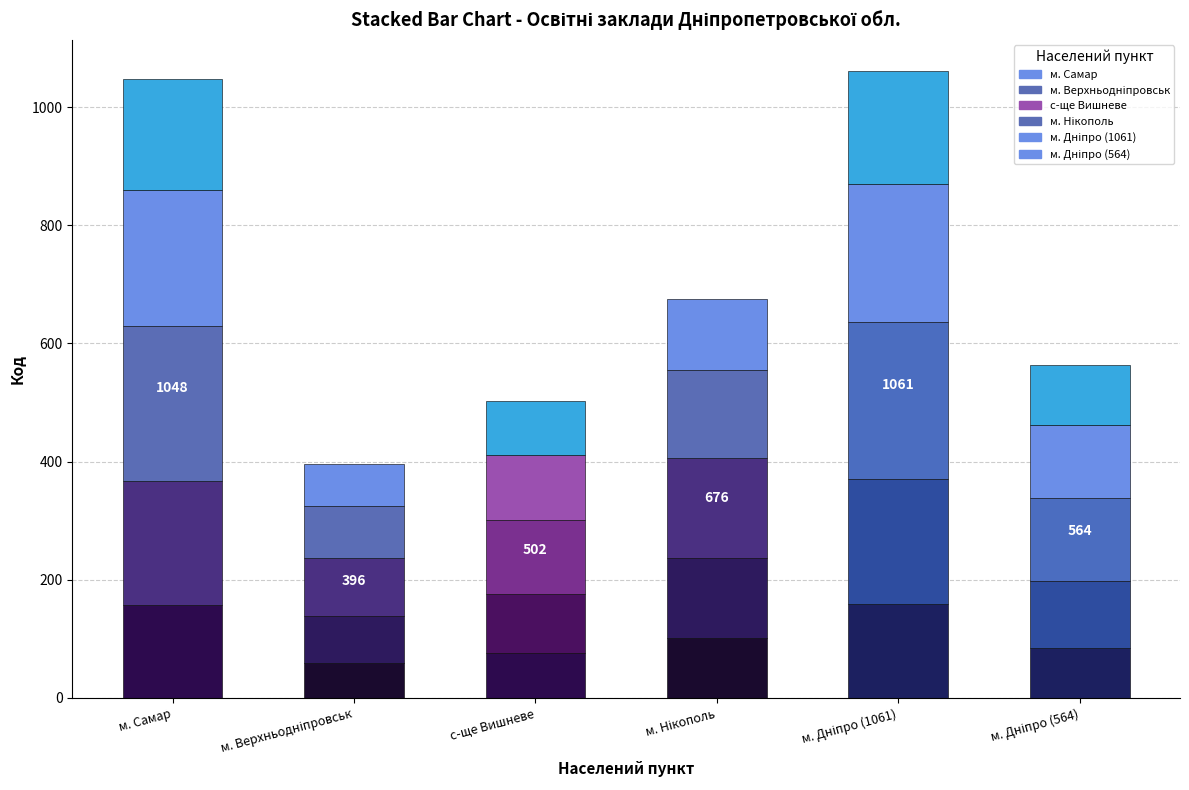

What is the minimum value shown in the chart?

59.4